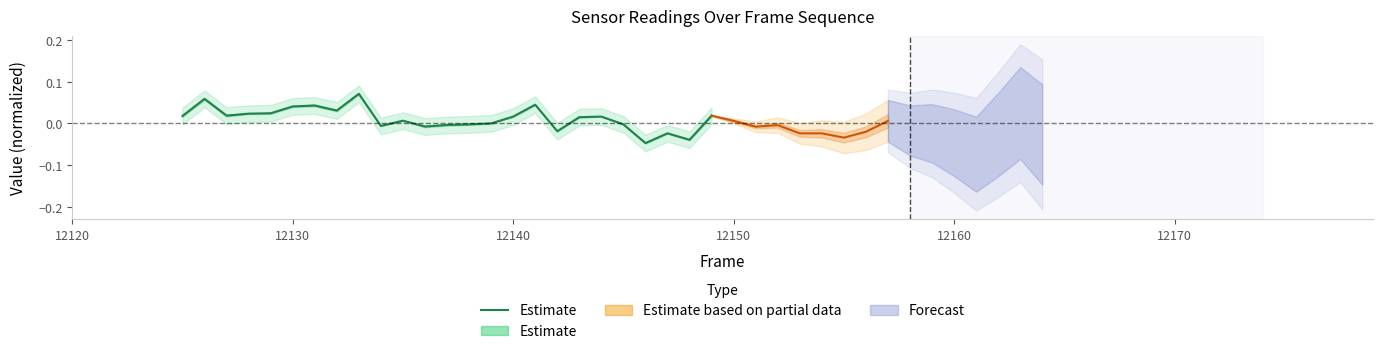

True or false: the data shows 0.0 at 12150.

False